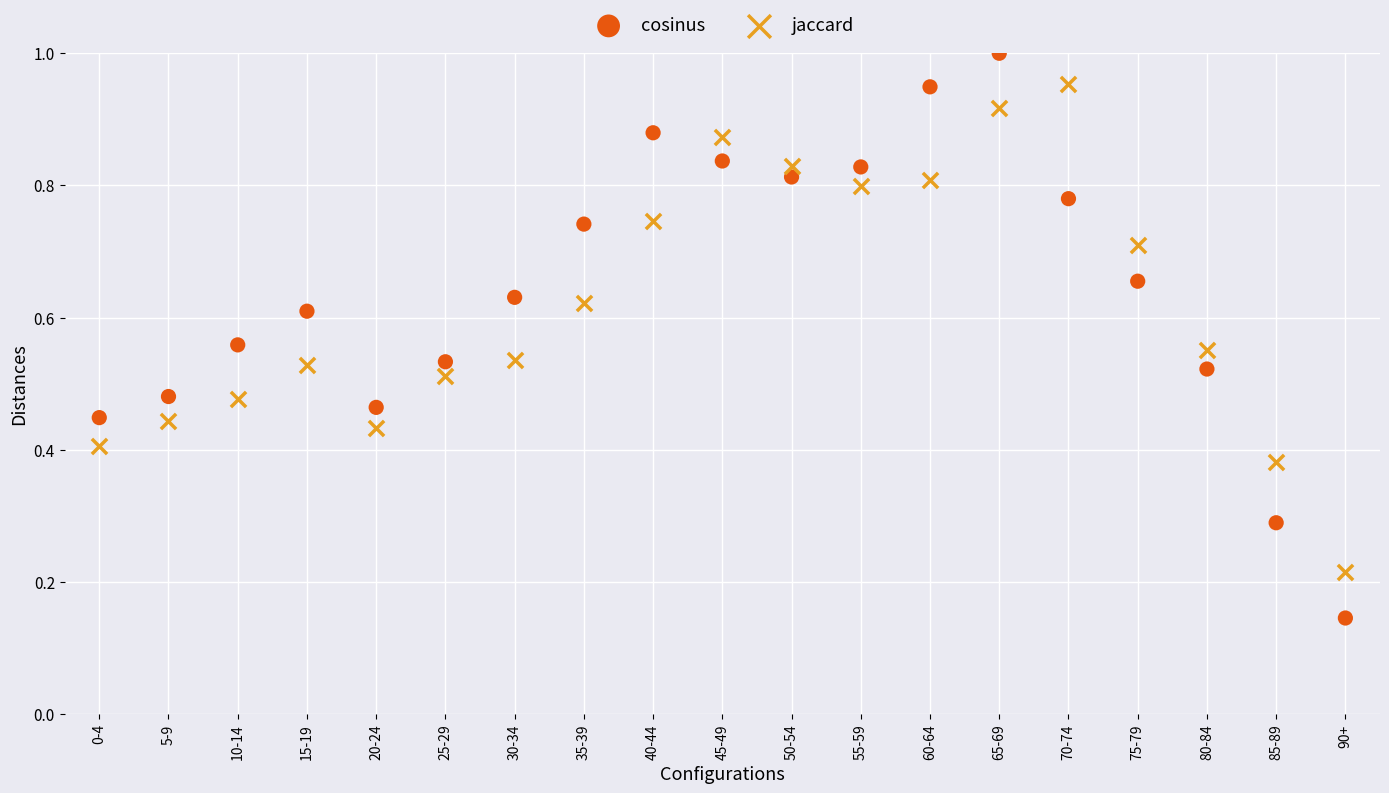

What are all the series names shown in the legend?

cosinus, jaccard